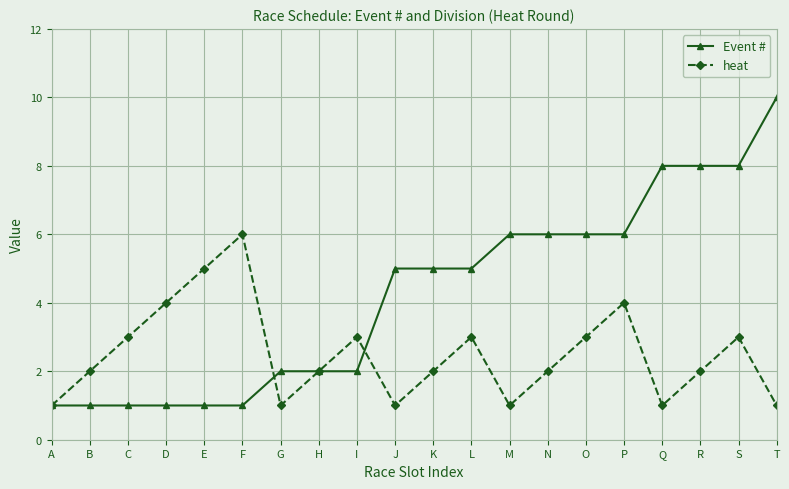

Rank the series by their maximum value, from highest to lowest.

Event #, heat